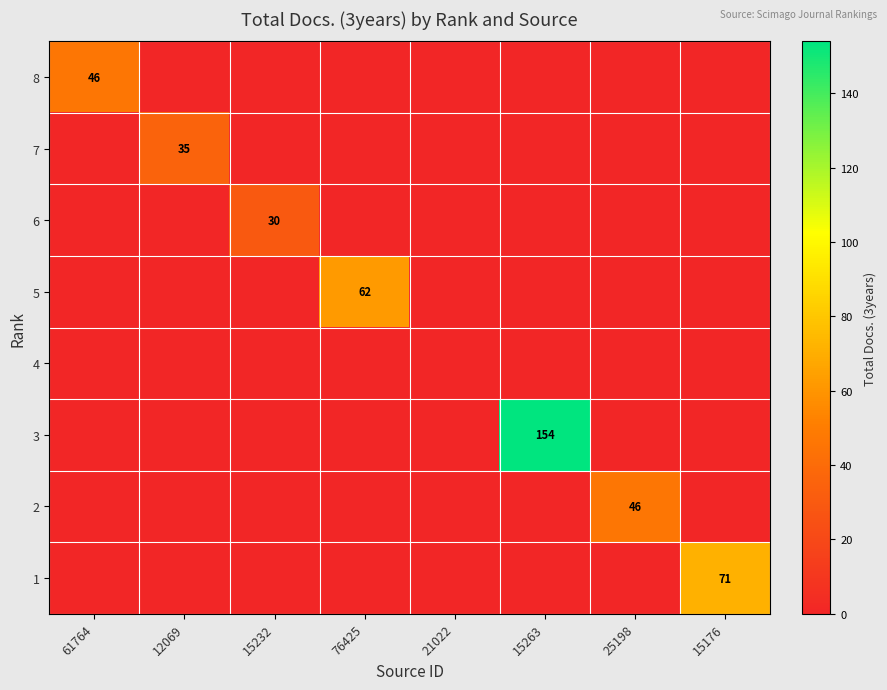

The value of 3 at 15263 is 33. True or false?

False